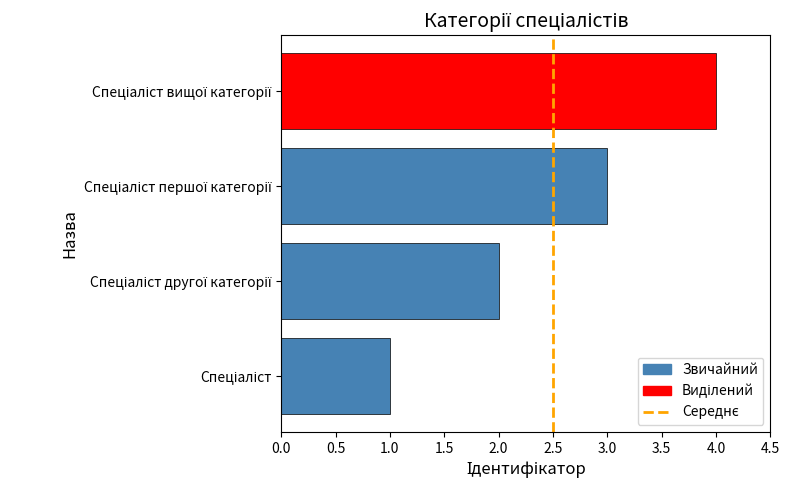

What is the greatest value displayed?

4